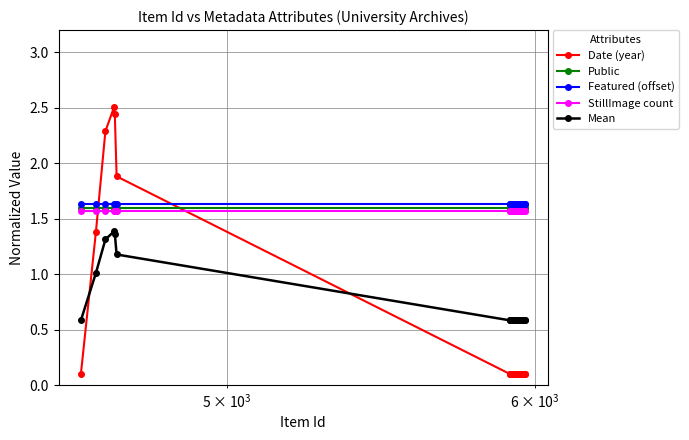

At how many categories does at least one series exceed 0?

32